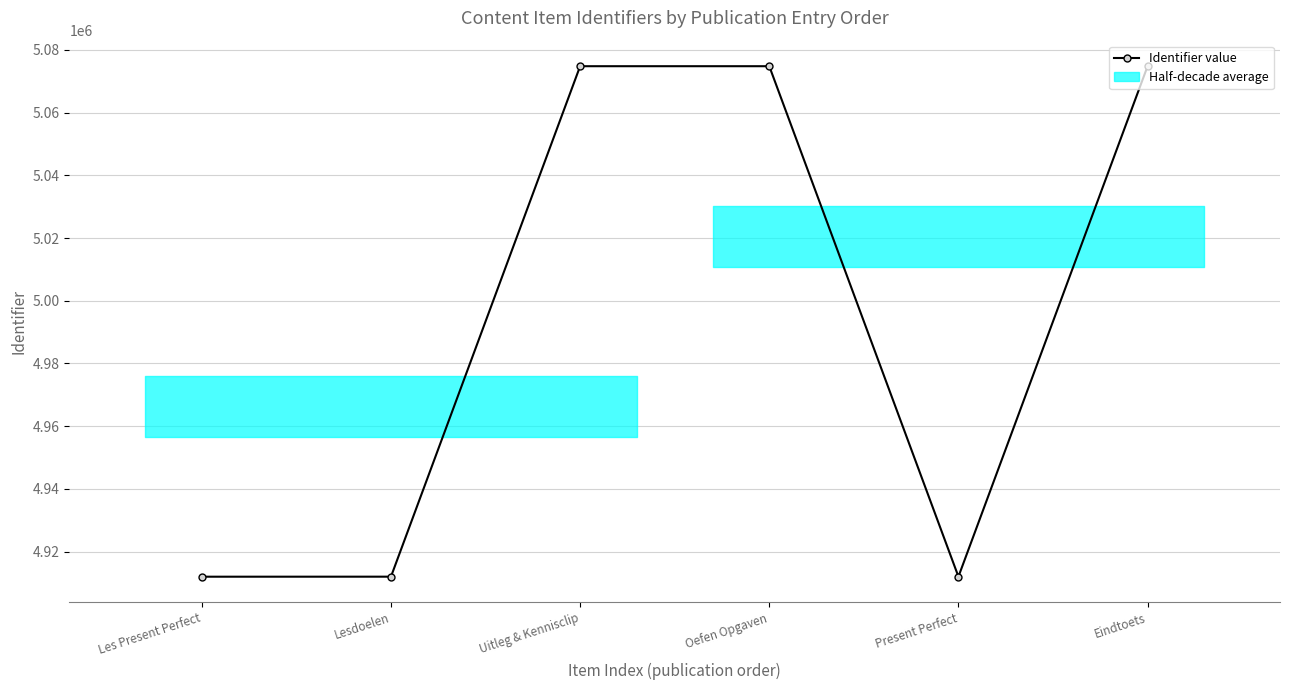

Is it true that the value at Les Present Perfect is 4911976?

True